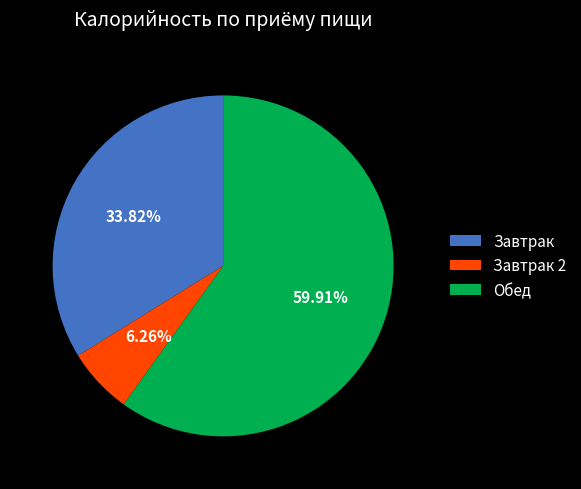

Approximately how many times larger is the value at Завтрак compared to Завтрак 2?

5.4